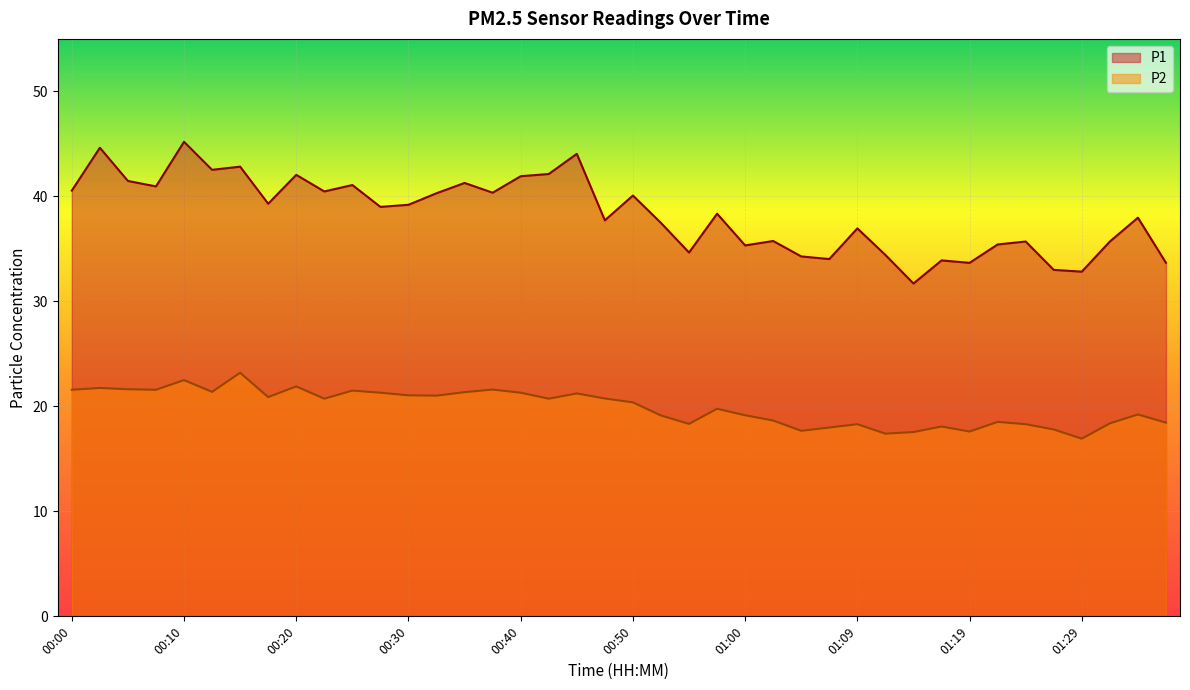

Reading left to right, what are all the values shown in this chart?

P1: 40.5	44.6	41.5	41.0	45.2	42.5	42.8	39.3	42.0	40.5	41.1	39.0	39.2	40.3	41.3	40.4	41.9	42.1	44.0	37.7	40.1	37.5	34.6	38.4	35.3	35.8	34.3	34.0	37.0	34.4	31.7	33.9	33.7	35.4	35.7	33.0	32.8	35.7	38.0	33.7
P2: 21.6	21.8	21.6	21.6	22.5	21.4	23.2	20.9	21.9	20.7	21.5	21.3	21.1	21.0	21.4	21.6	21.3	20.7	21.2	20.8	20.4	19.1	18.3	19.8	19.1	18.6	17.7	18.0	18.3	17.4	17.6	18.1	17.6	18.5	18.3	17.8	16.9	18.4	19.2	18.4